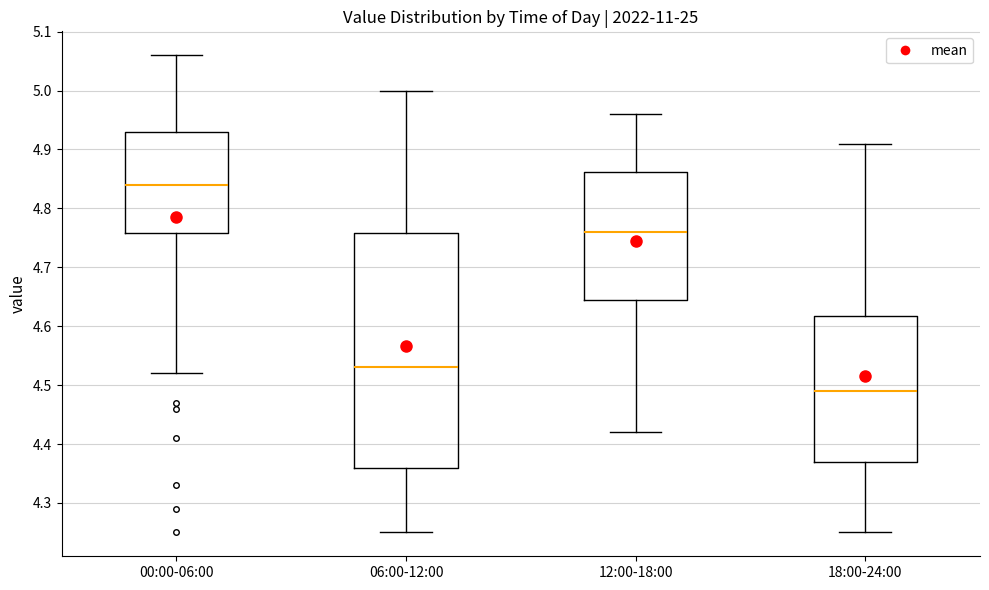

Reading left to right, transcribe this box plot: for each box, give where its median line is, the range the box spans, and where its two whiskers end, as read against the y-axis. The values are not printed on the chart, so give them approximately, as read against the axis.

00:00-06:00: median 4.84, box 4.76 to 4.93, whiskers 4.52 to 5.06
06:00-12:00: median 4.53, box 4.36 to 4.76, whiskers 4.25 to 5.00
12:00-18:00: median 4.76, box 4.65 to 4.86, whiskers 4.42 to 4.96
18:00-24:00: median 4.49, box 4.37 to 4.62, whiskers 4.25 to 4.91